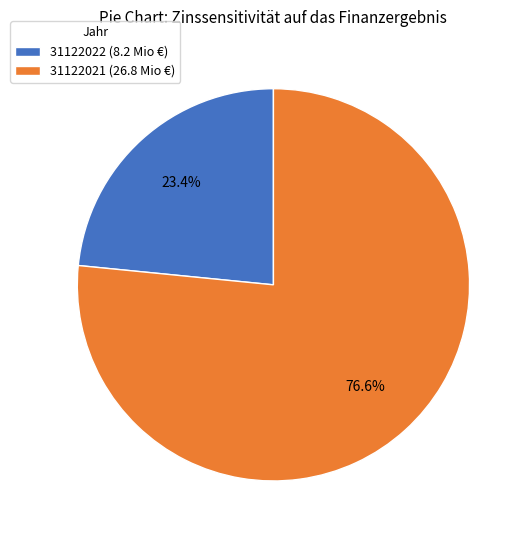

Rank the categories by value from highest to lowest.

31122021, 31122022